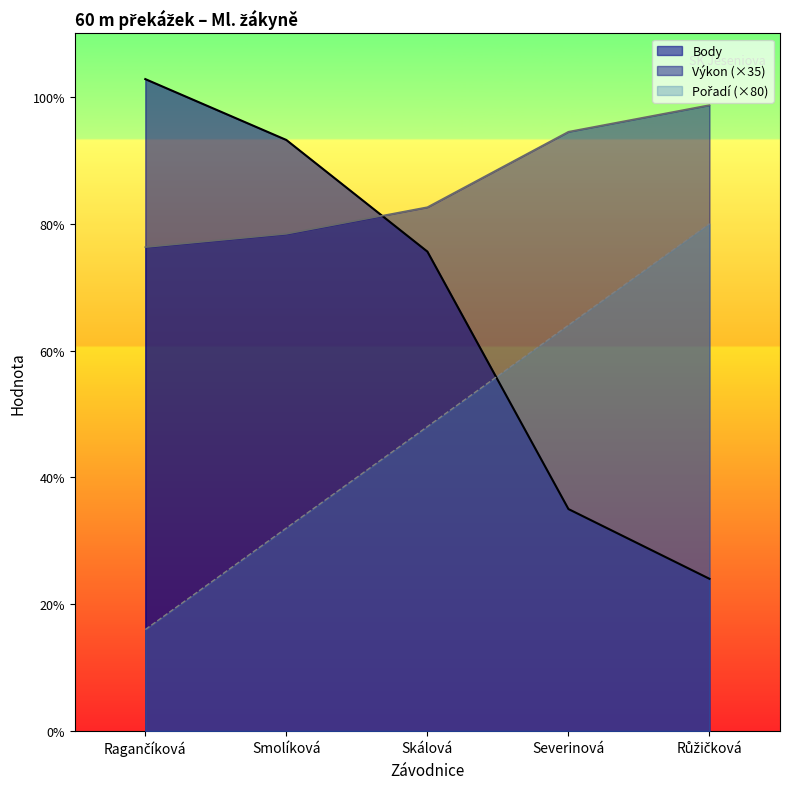

Between Ragančíková and Smolíková, which series saw the biggest shift?

Pořadí